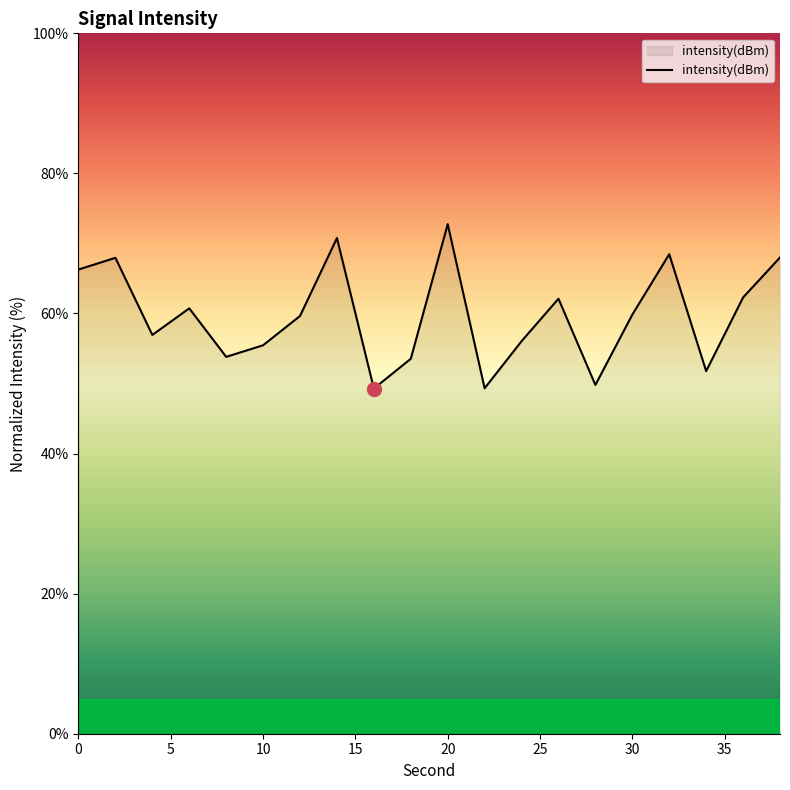

What is the difference between the maximum and minimum values?

23.5